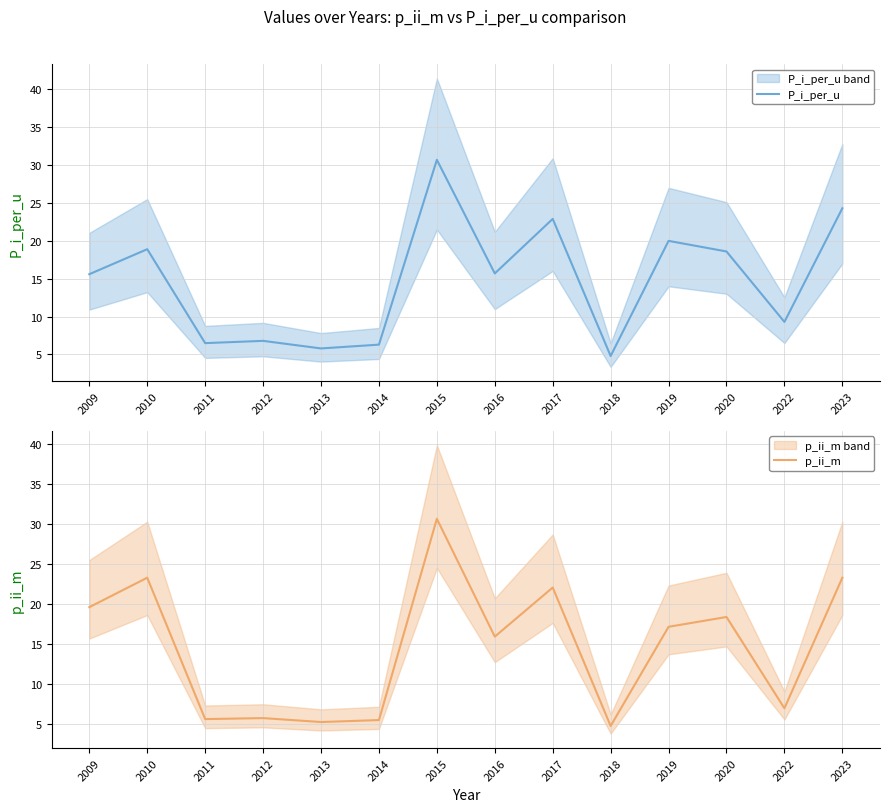

At which label does P_i_per_u reach its peak?

2015